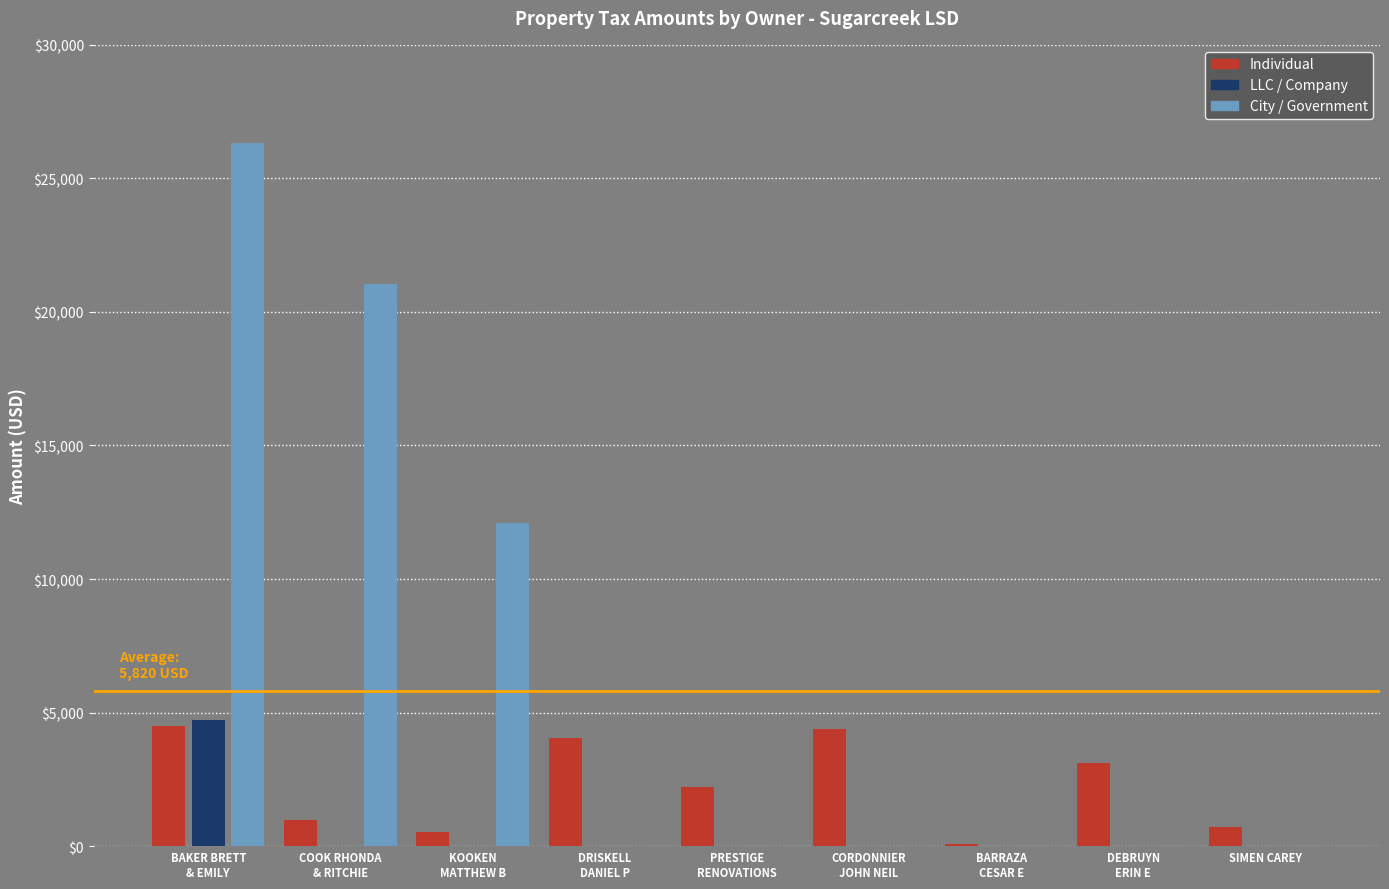

Are the bars horizontal?

No